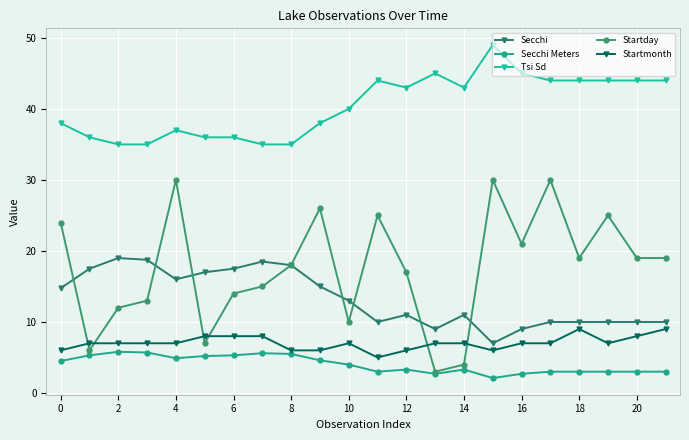

What is the sum of all Tsi Sd values?

890.0